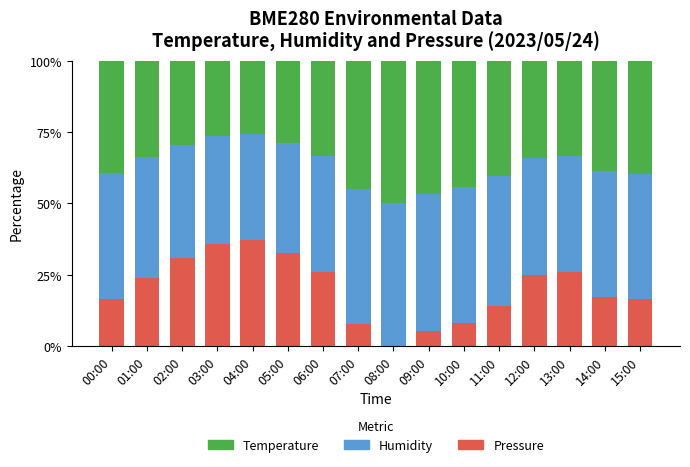

What is the difference between the Pressure values at 11:00 and 13:00?

11.9